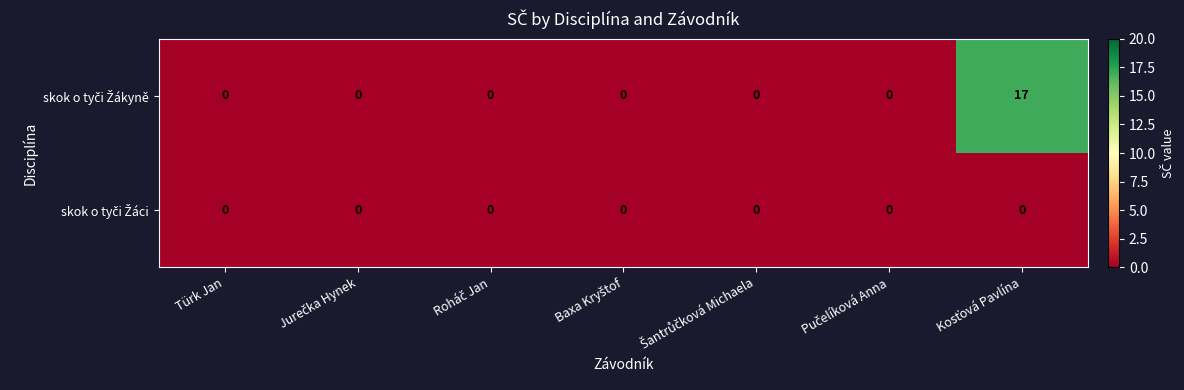

What is the greatest value displayed?

17